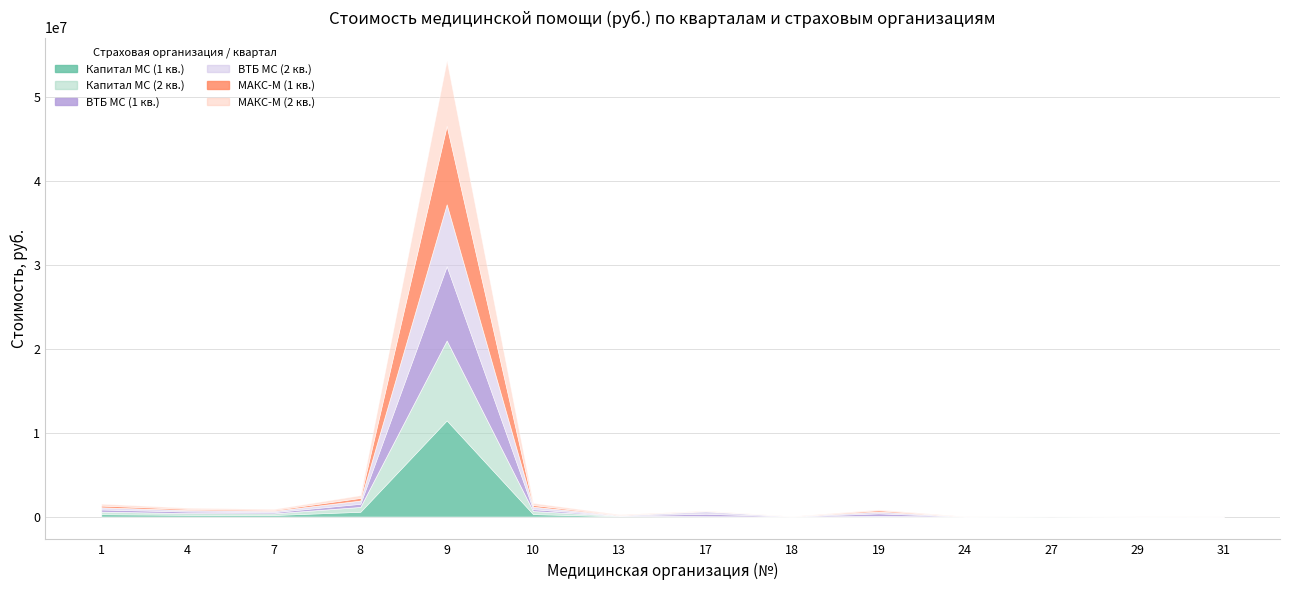

The Капитал МС (1 кв.) series shows 162897.0 at 1. True or false?

False